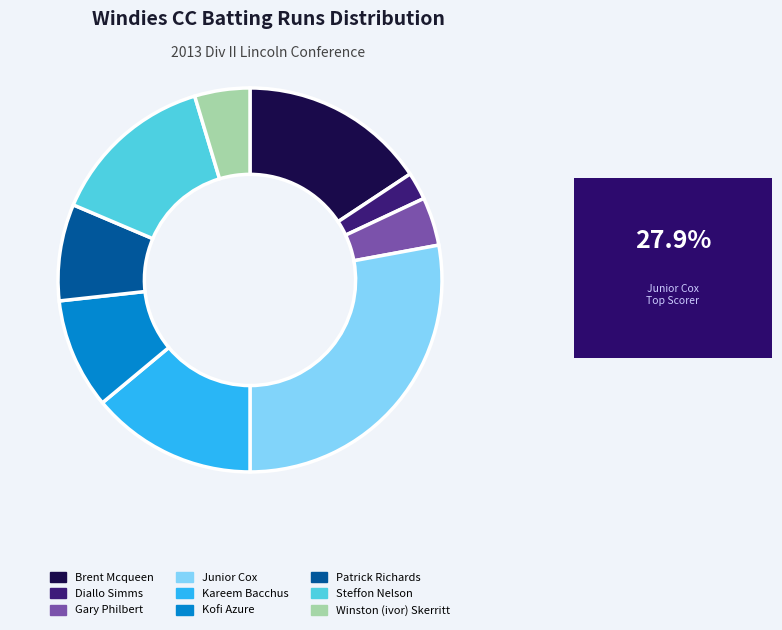

Approximately how many times larger is the value at Diallo Simms compared to Patrick Richards?

0.3